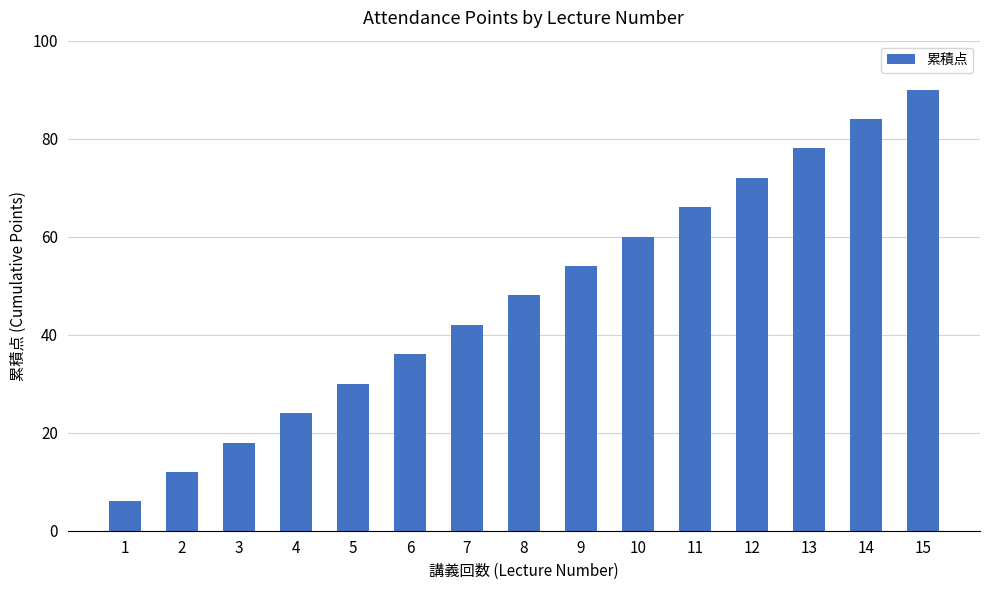

What is the maximum value shown in the chart?

90